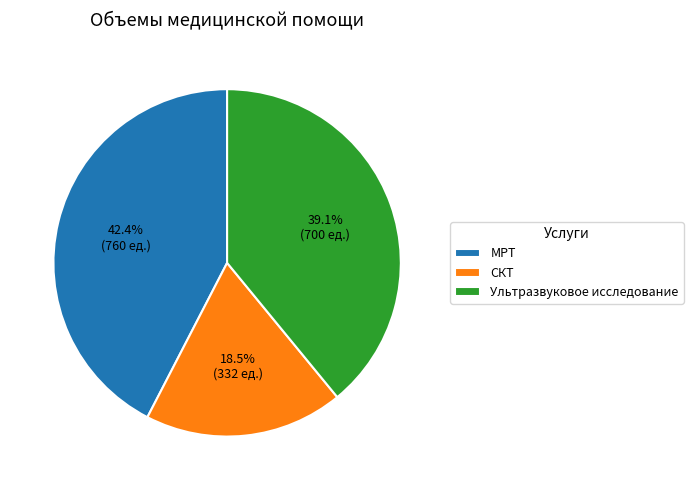

Which slice is the largest?

МРТ